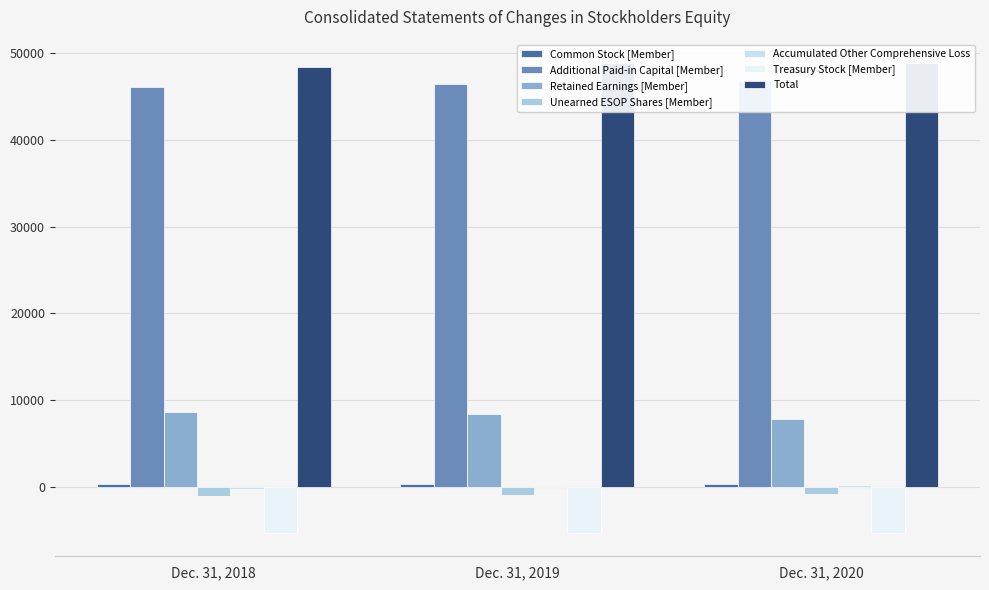

The value of Additional Paid-in Capital [Member] at Dec. 31, 2019 is 15981. True or false?

False